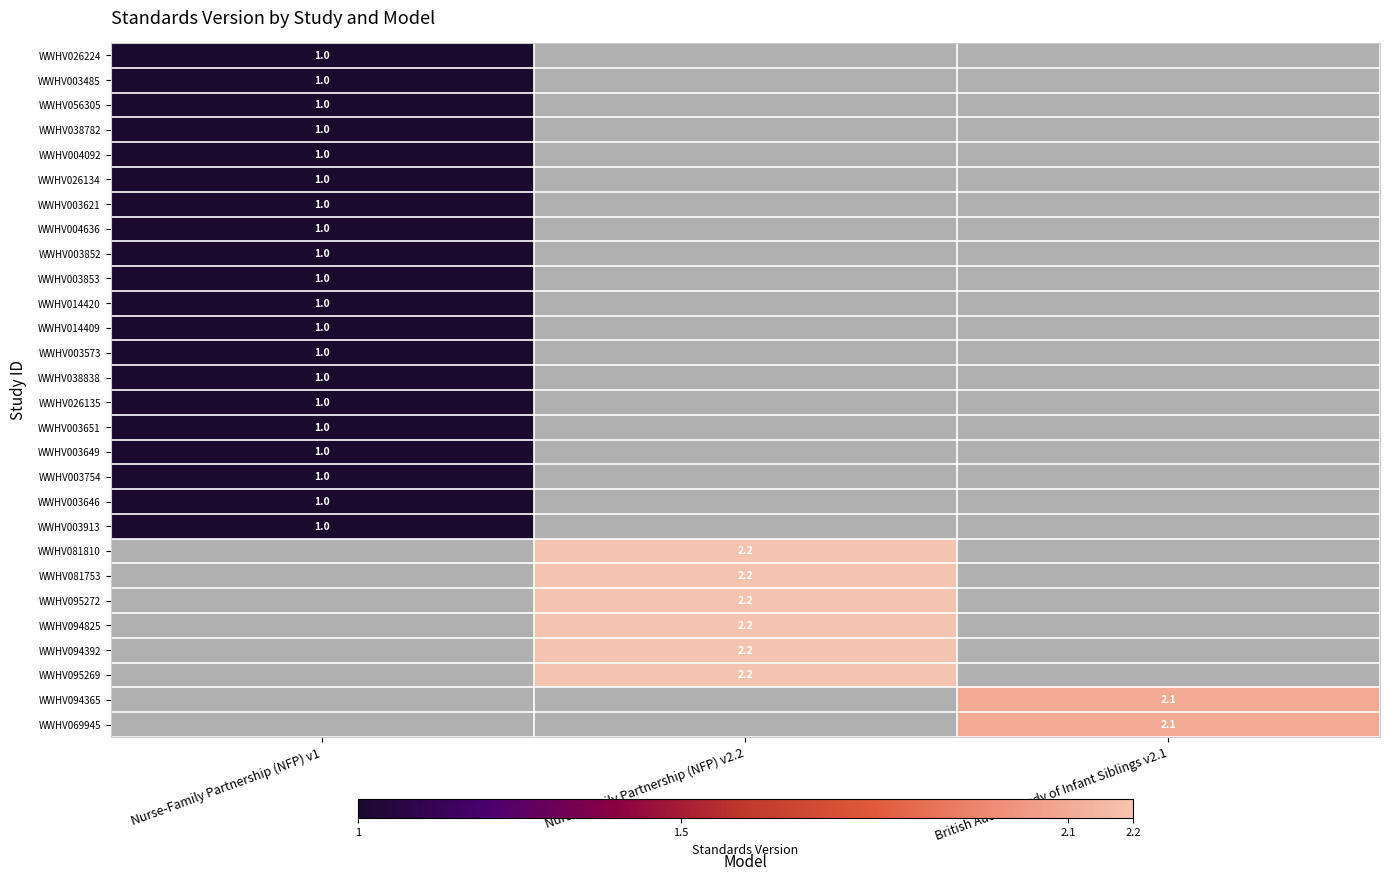

Which label corresponds to the largest value in the chart?

Nurse-Family Partnership (NFP) v2.2